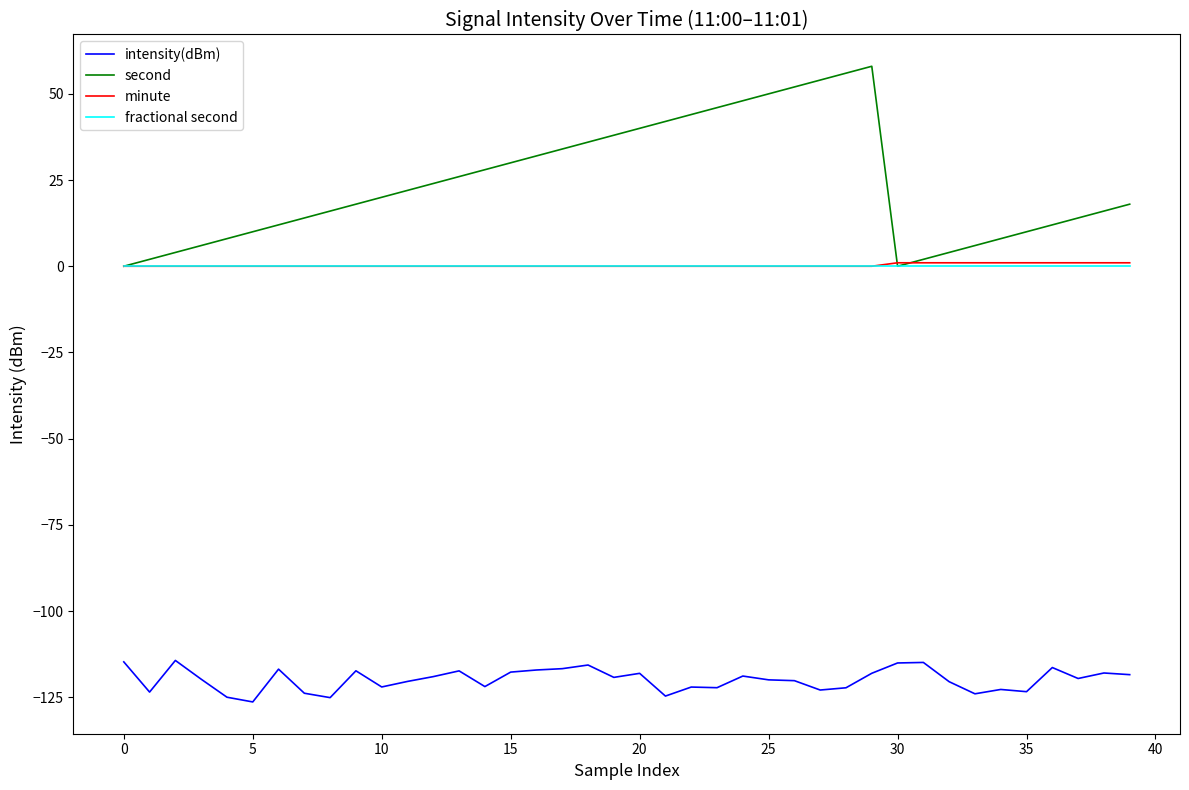

True or false: minute and intensity(dBm) cross at least once.

False